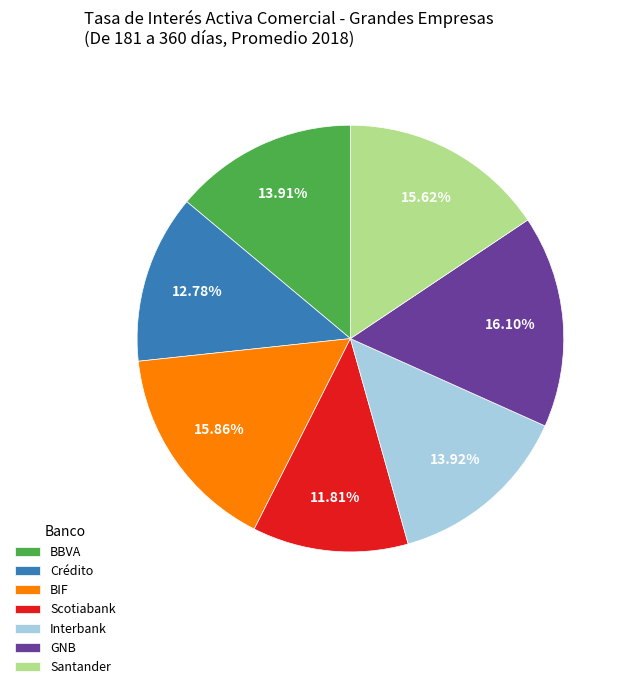

How many slices are in this pie chart?

7